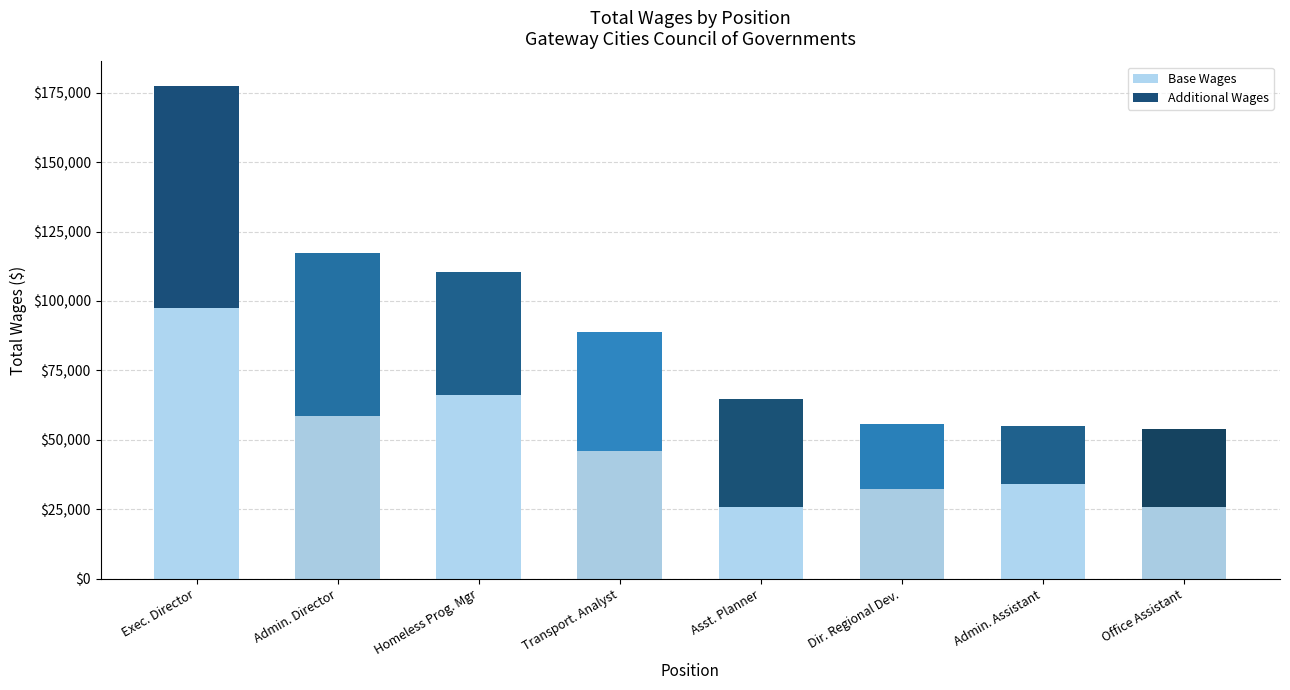

True or false: Base Wages has a value of 25948.8 at Asst. Planner.

True